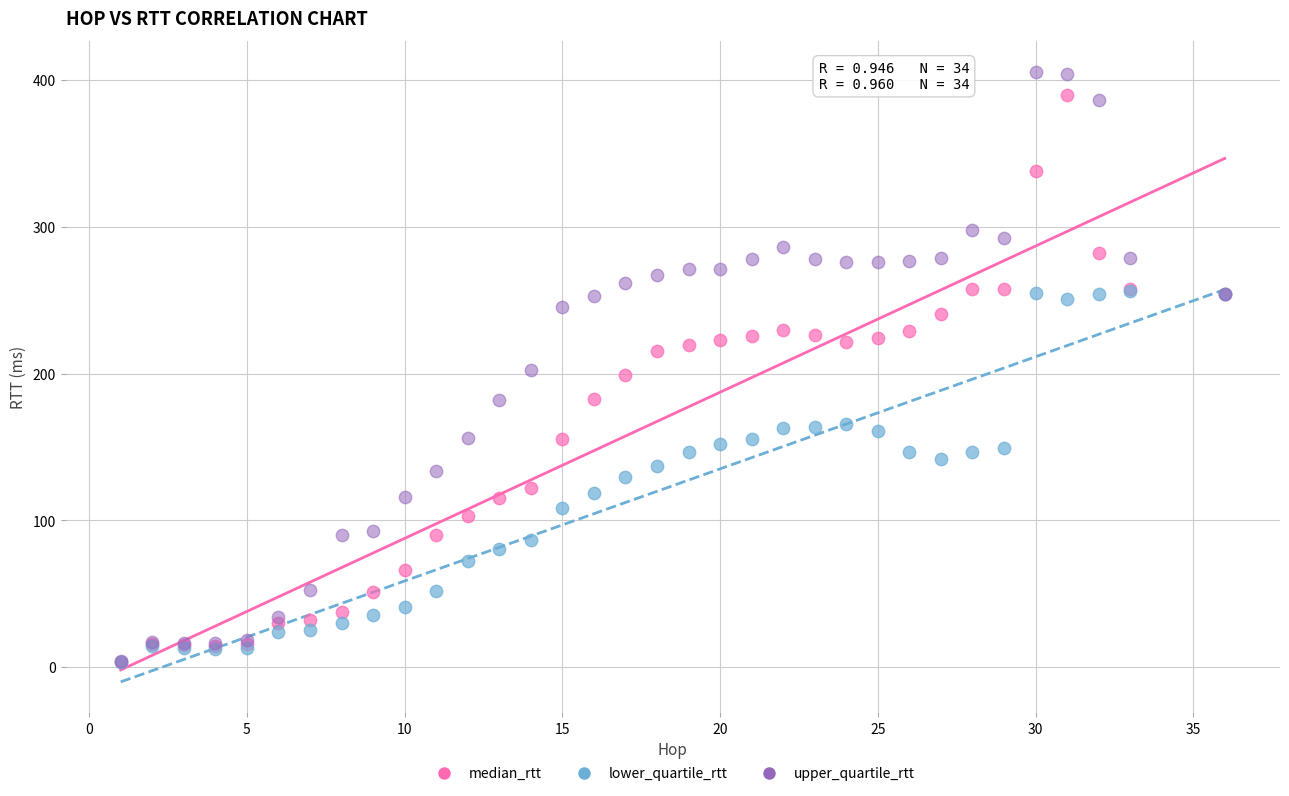

What are all the series names shown in the legend?

median_rtt, lower_quartile_rtt, upper_quartile_rtt